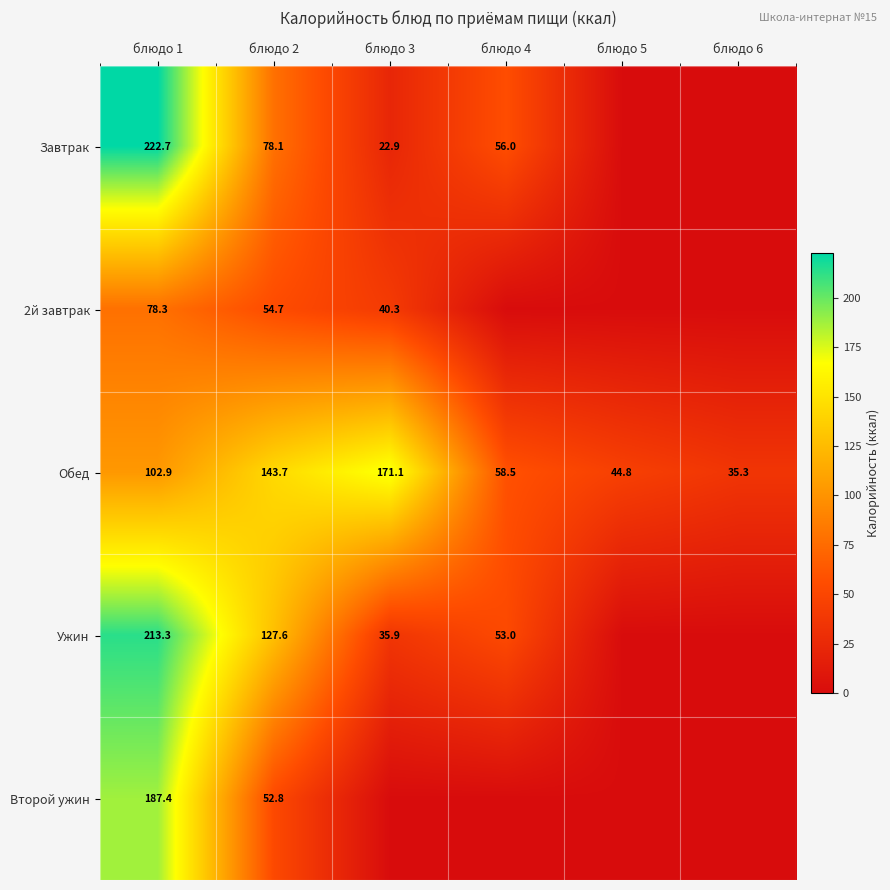

At блюдо 2, list the series in order from smallest to largest.

Второй ужин, 2й завтрак, Завтрак, Ужин, Обед